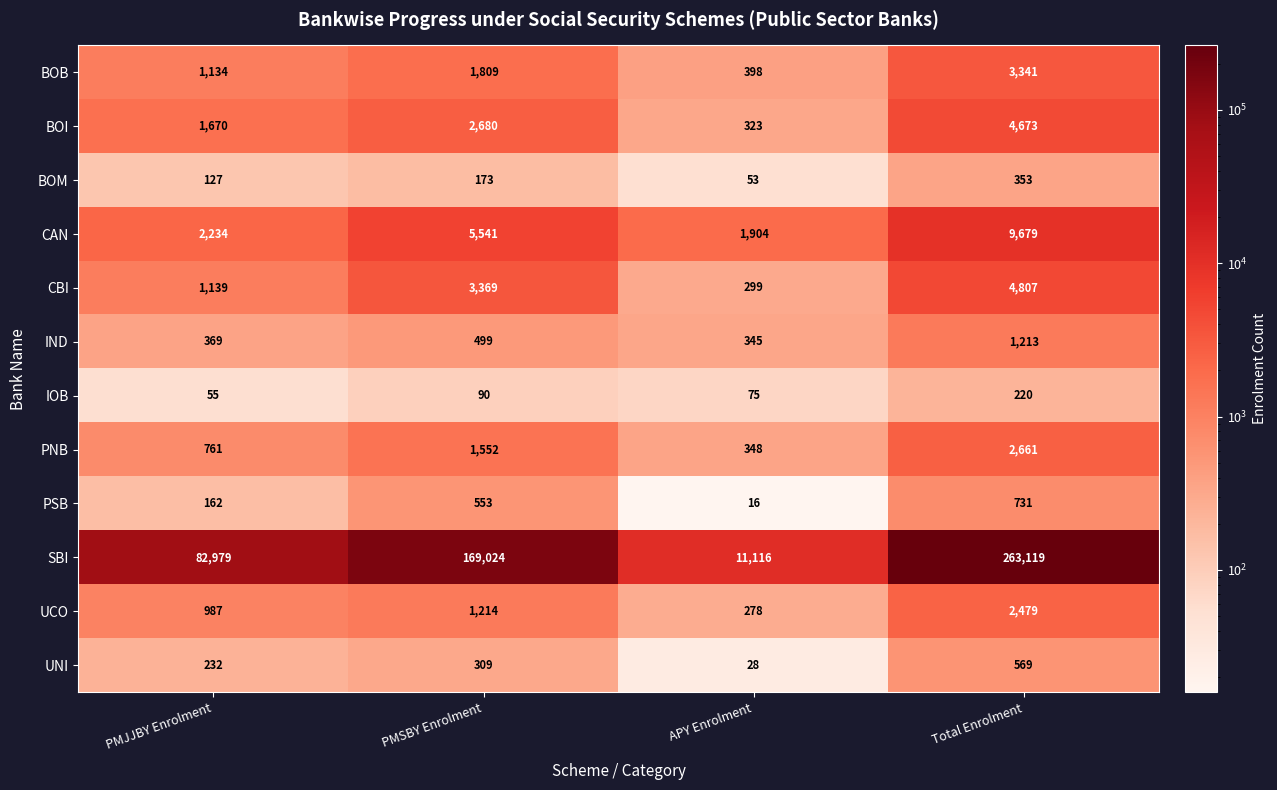

How many values in the SBI series are below 169024?

2